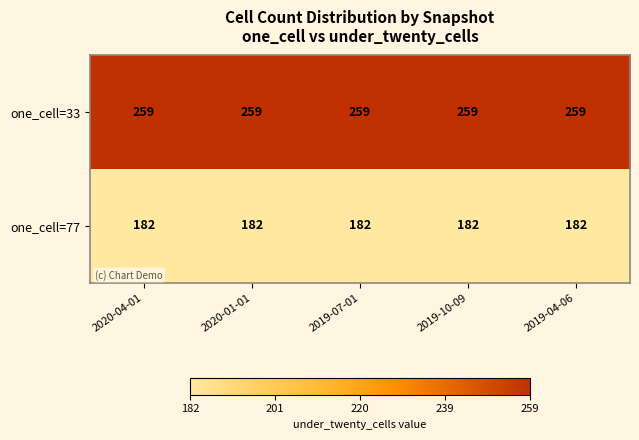

What is the lowest value of the one_cell=33 series?

259